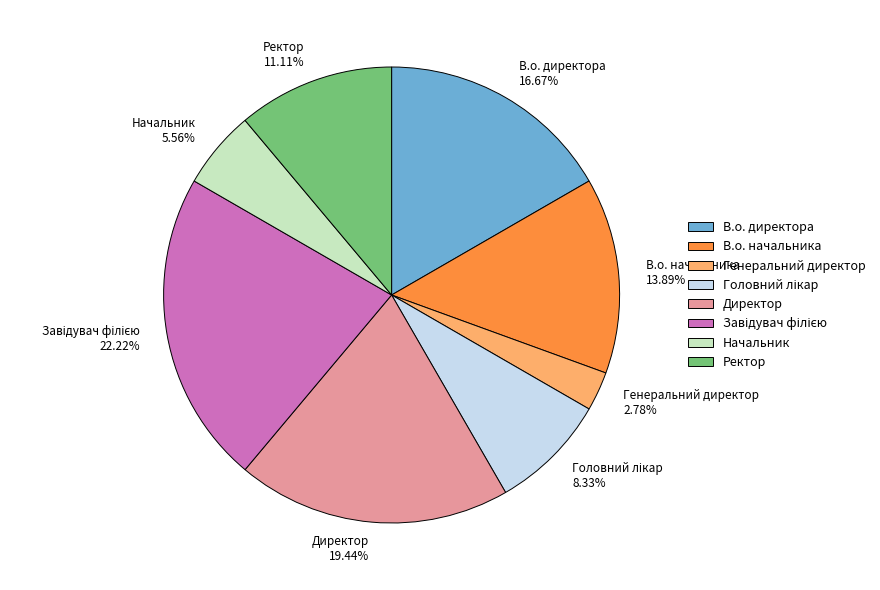

What is the smallest slice in the pie chart?

Генеральний директор